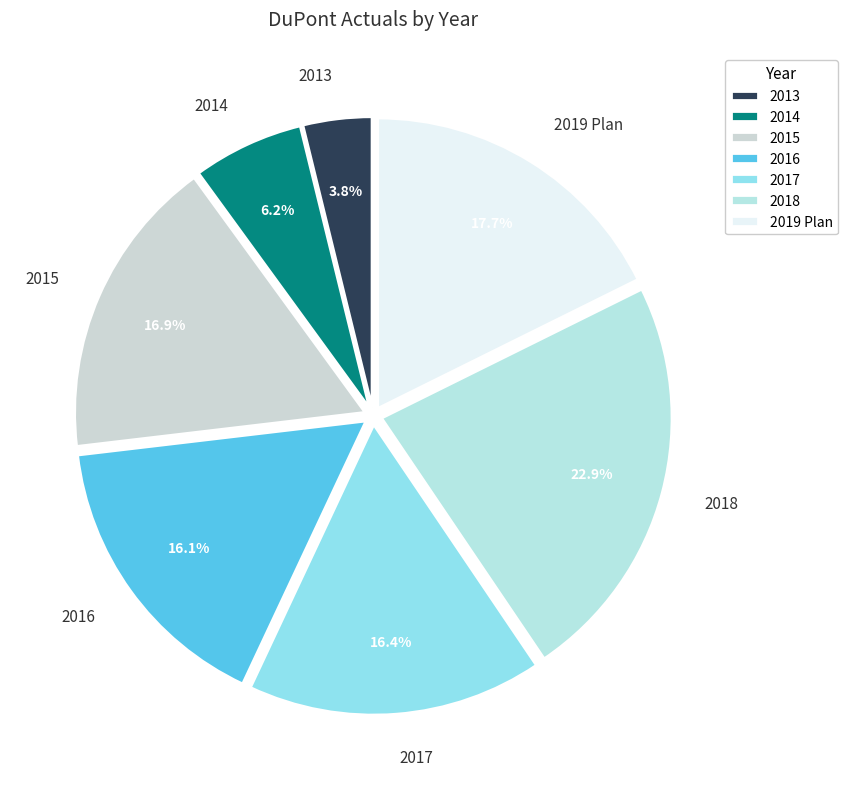

Approximately how many times larger is the value at 2018 compared to 2019 Plan?

1.3